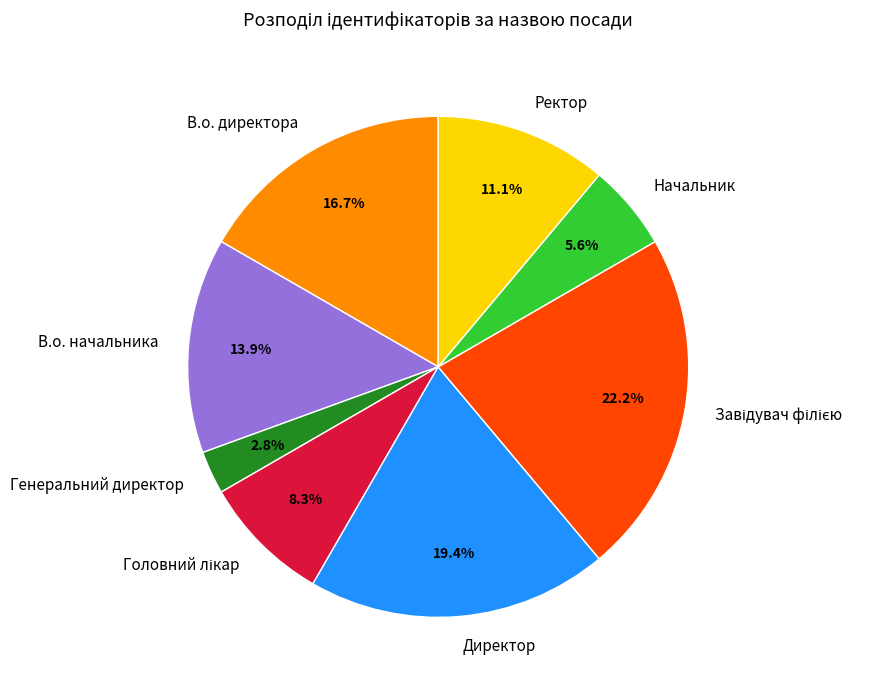

What portion of the pie excludes Ректор?

88.9%